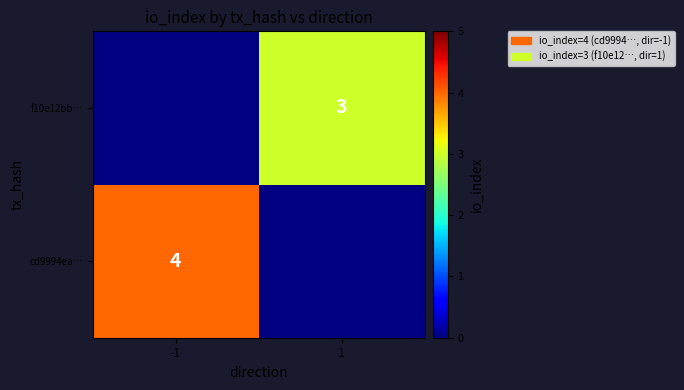

How many series are shown in this chart?

2